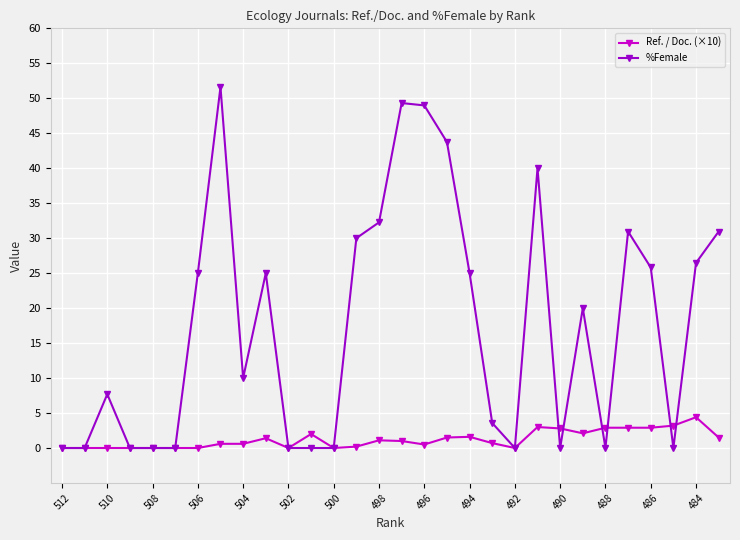

What is the highest value of the %Female series?

51.6